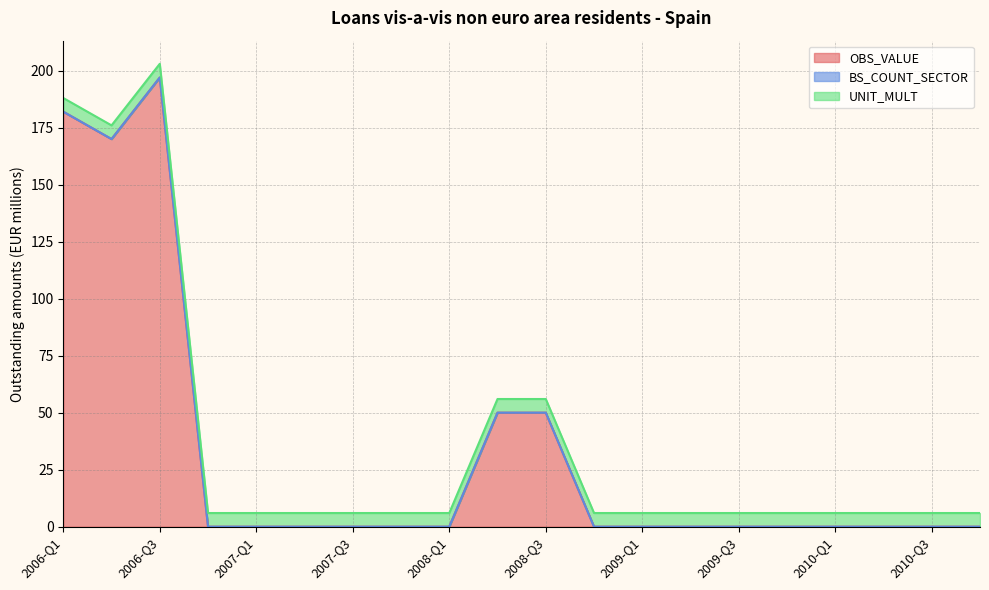

Between 2010-Q2 and 2008-Q4, which is larger?

2010-Q2